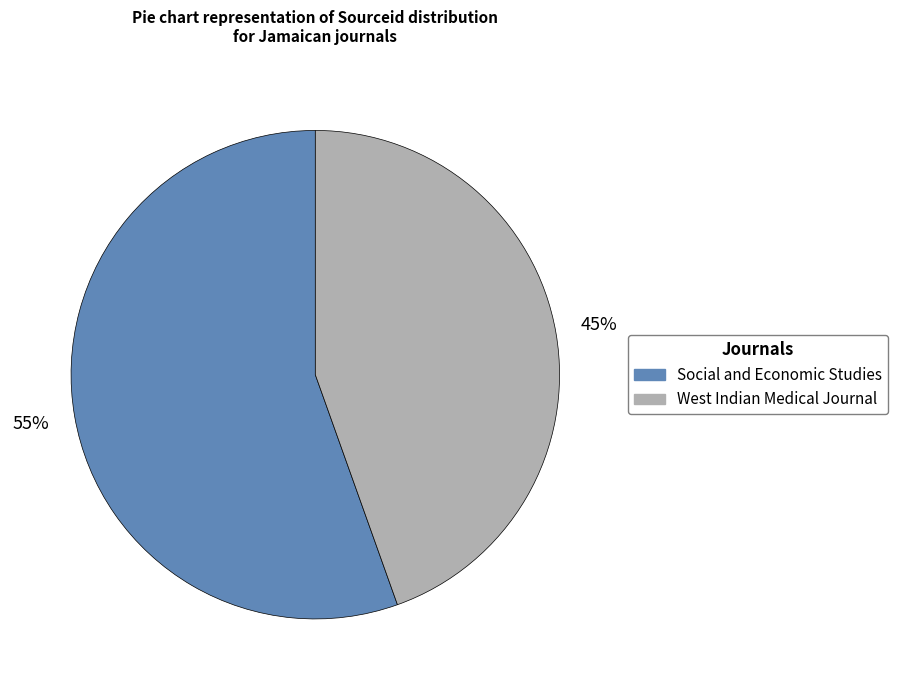

Which category has the smallest portion of the pie?

West Indian Medical Journal